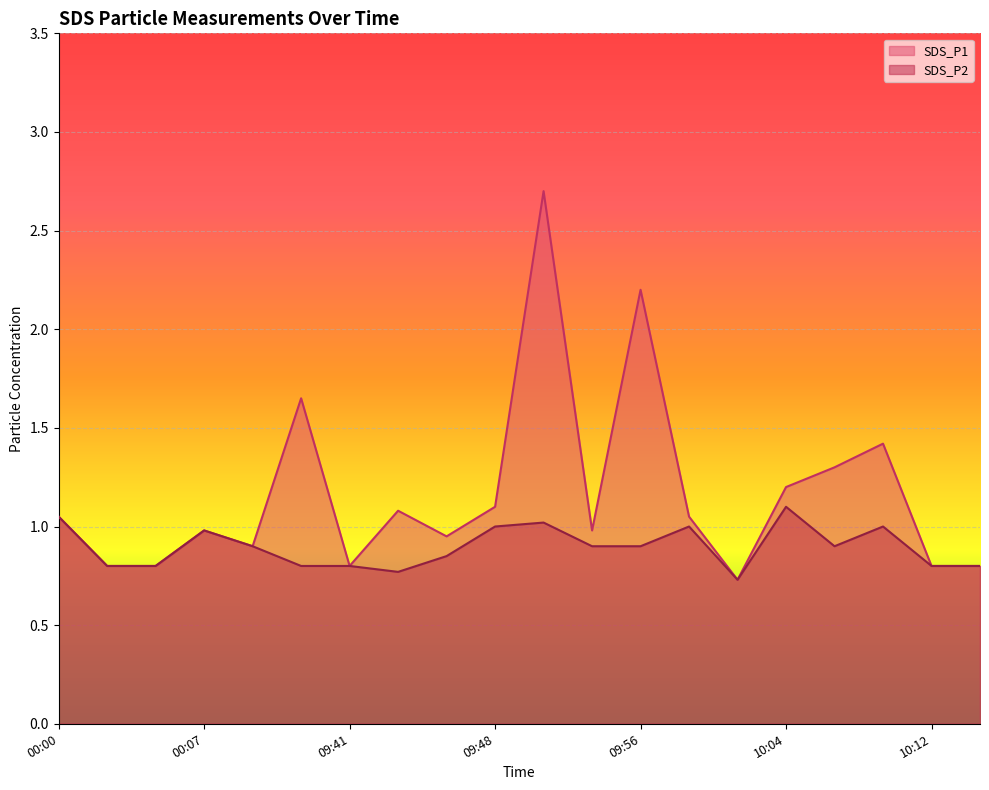

Is the value of SDS_P1 at 00:00 greater than the value of SDS_P2 at 09:51?

Yes